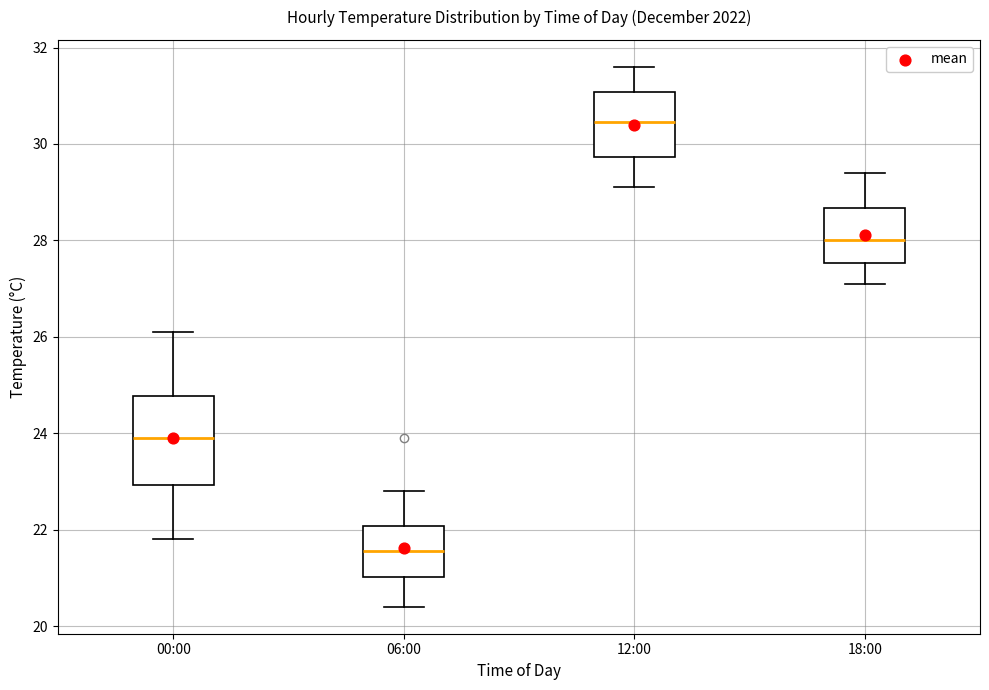

Reading left to right, transcribe this box plot: for each box, give where its median line is, the range the box spans, and where its two whiskers end, as read against the y-axis. The values are not printed on the chart, so give them approximately, as read against the axis.

00:00: median 24.0, box 23.0 to 24.8, whiskers 21.8 to 26.2
06:00: median 21.6, box 21.0 to 22.0, whiskers 20.4 to 22.8
12:00: median 30.4, box 29.8 to 31.0, whiskers 29.2 to 31.6
18:00: median 28.0, box 27.6 to 28.6, whiskers 27.2 to 29.4